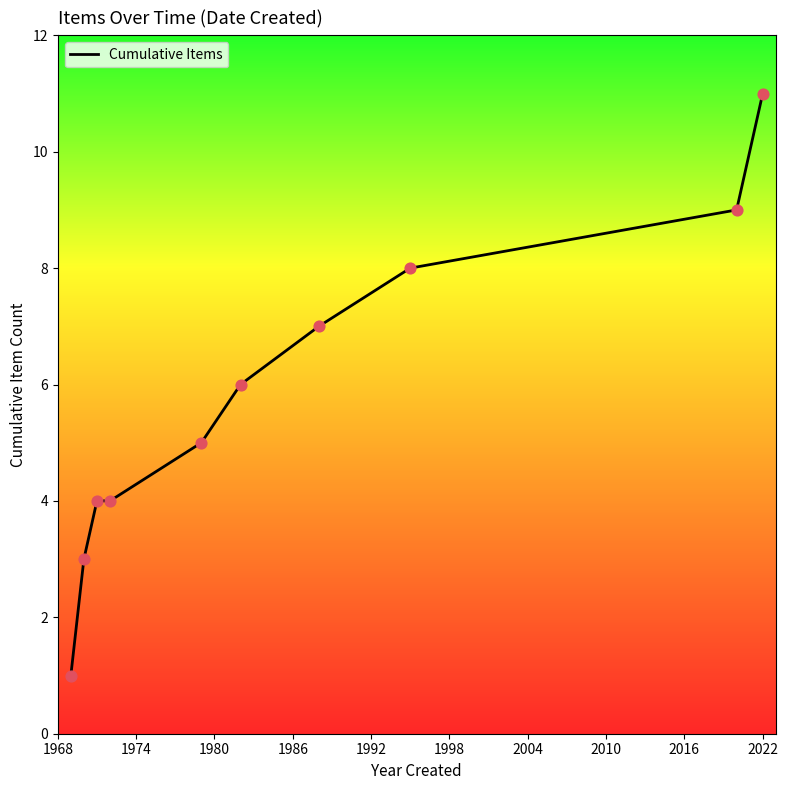

What is the difference between the maximum and minimum values?

10